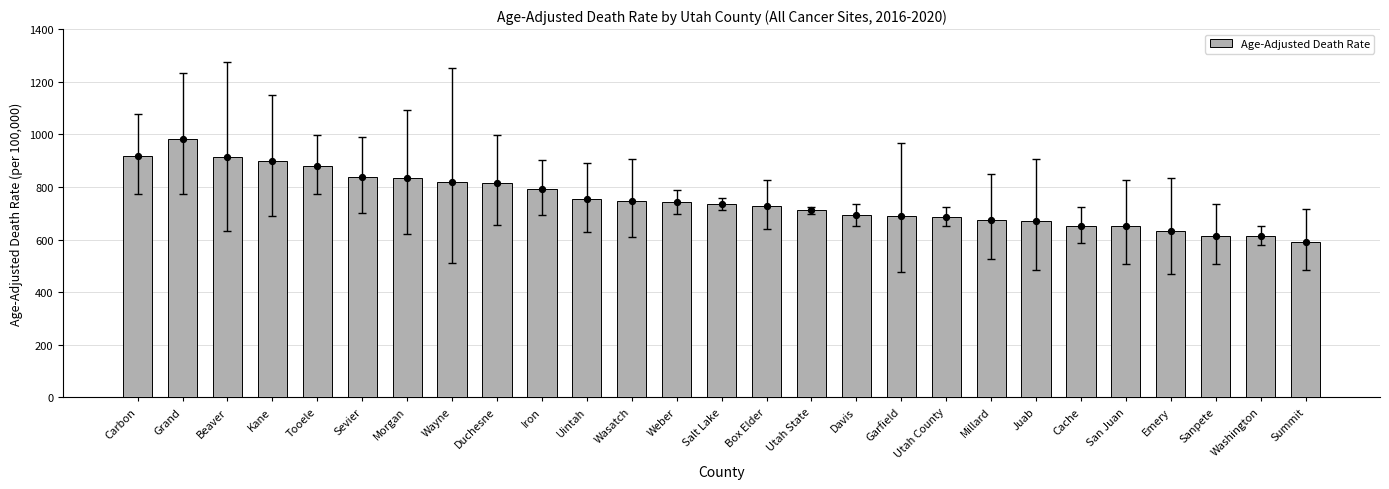

What is the ratio of the value at Emery to the value at Duchesne?

0.8